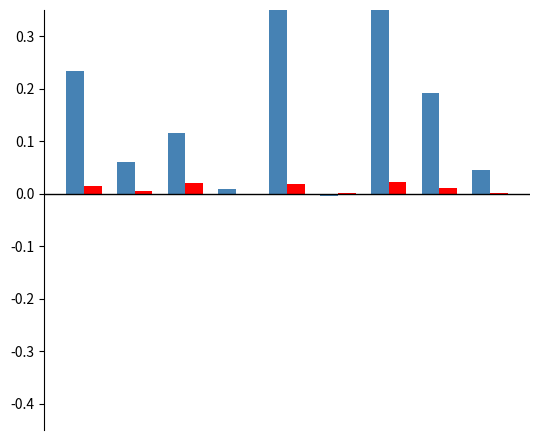

Does the chart contain stacked bars?

No